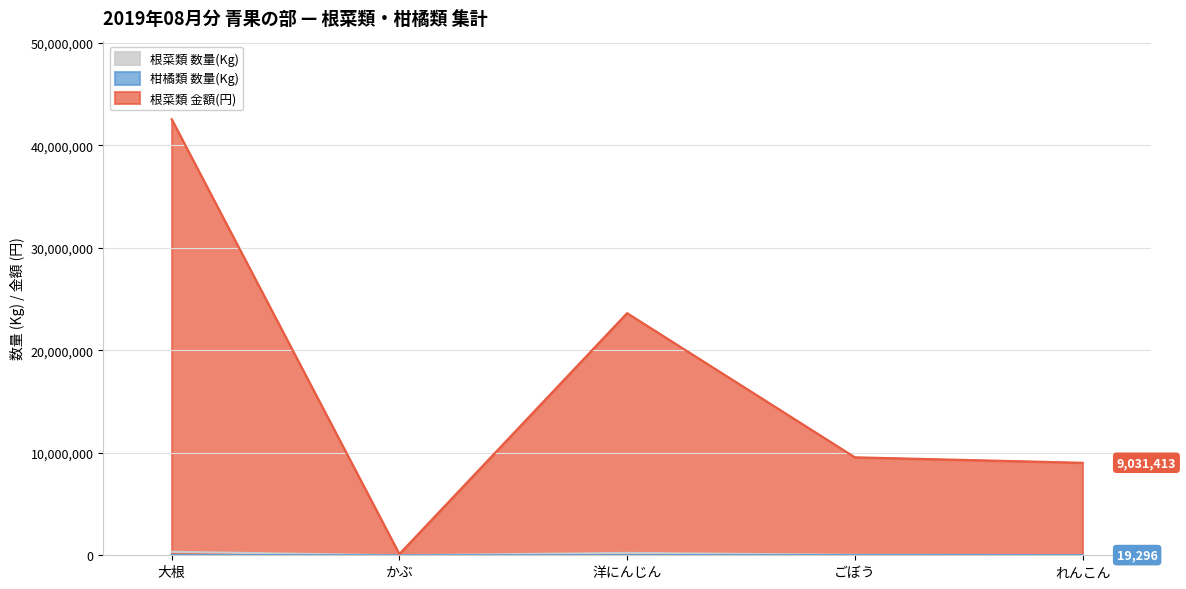

Which series has the largest range (max minus min)?

根菜類 金額(円)